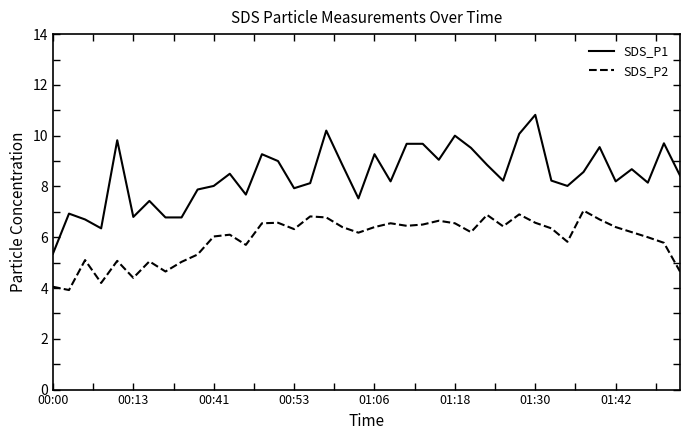

True or false: SDS_P1 and SDS_P2 cross at least once.

False